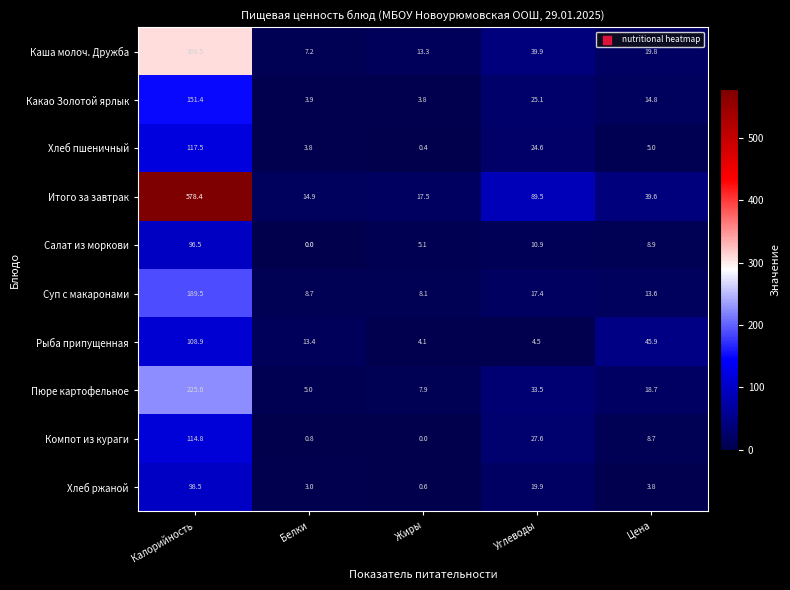

List the series in order of their peak value, highest first.

Итого за завтрак, Каша молоч. Дружба, Пюре картофельное, Суп с макаронами, Какао Золотой ярлык, Хлеб пшеничный, Компот из кураги, Рыба припущенная, Хлеб ржаной, Салат из моркови